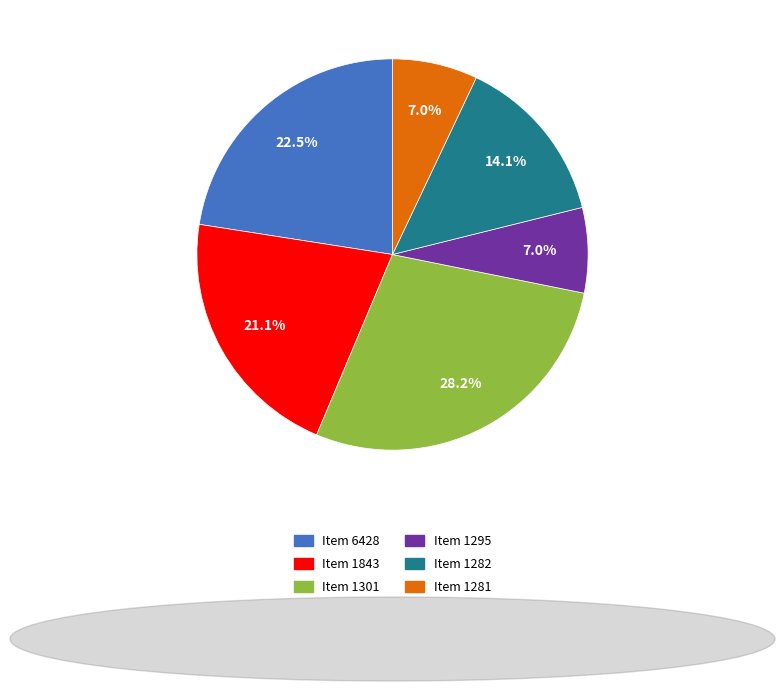

How many segments does this pie chart have?

6